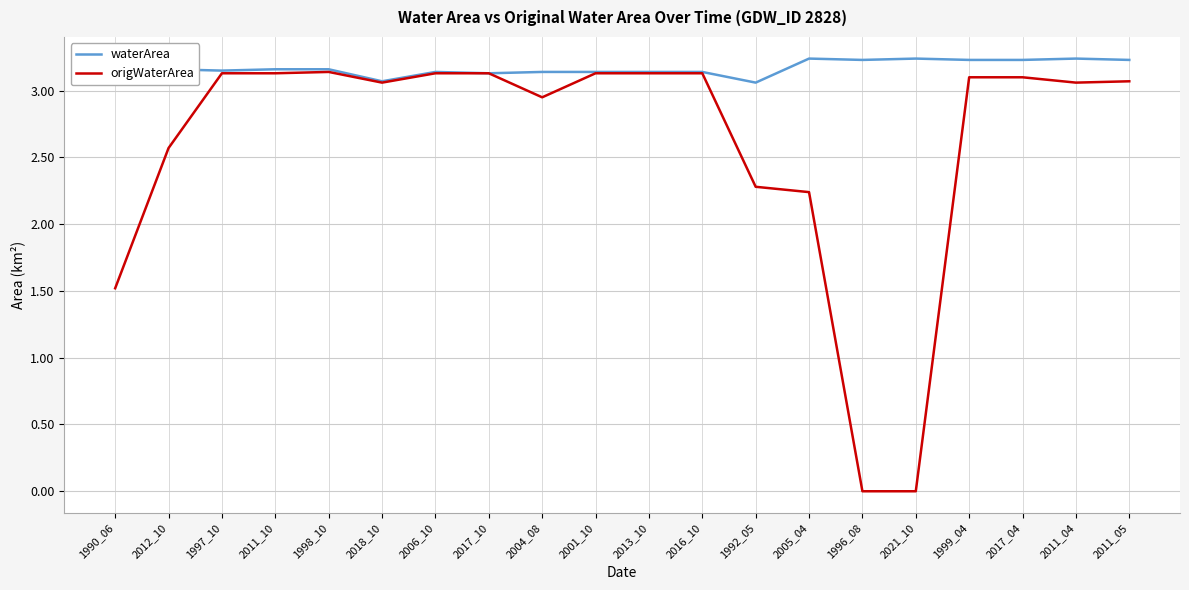

Is the value of waterArea at 2011_04 greater than the value of origWaterArea at 2011_05?

Yes